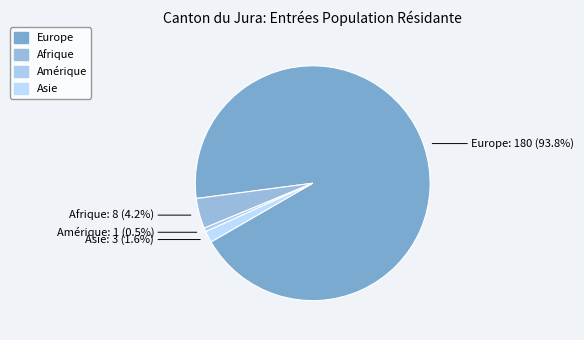

Count the number of slices in the pie.

4